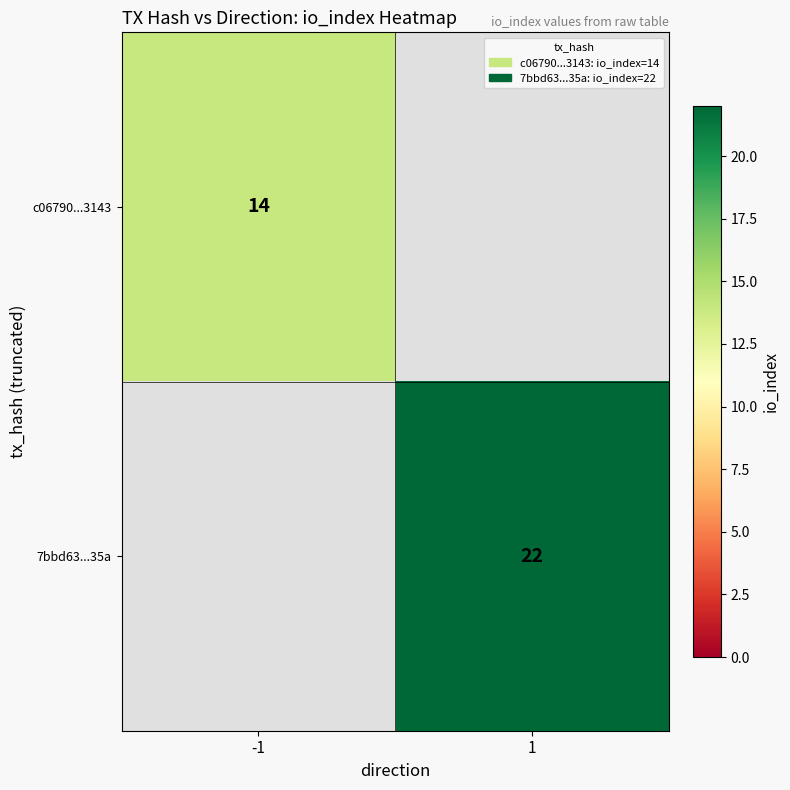

The c06790...3143 series shows 14 at -1. True or false?

True